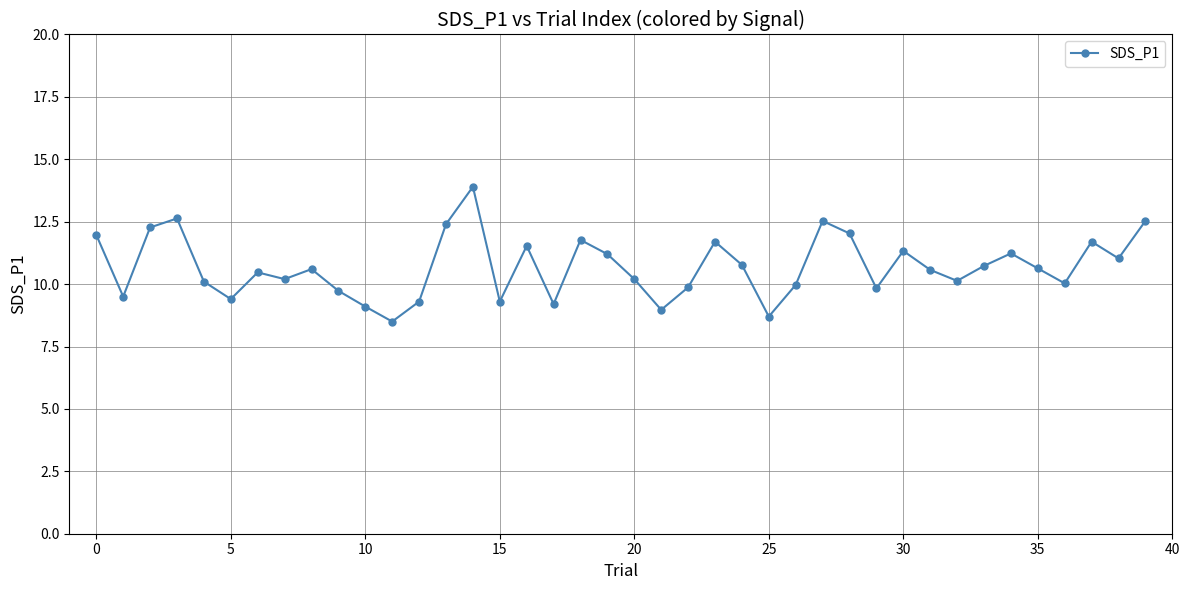

What is the average value?

10.7